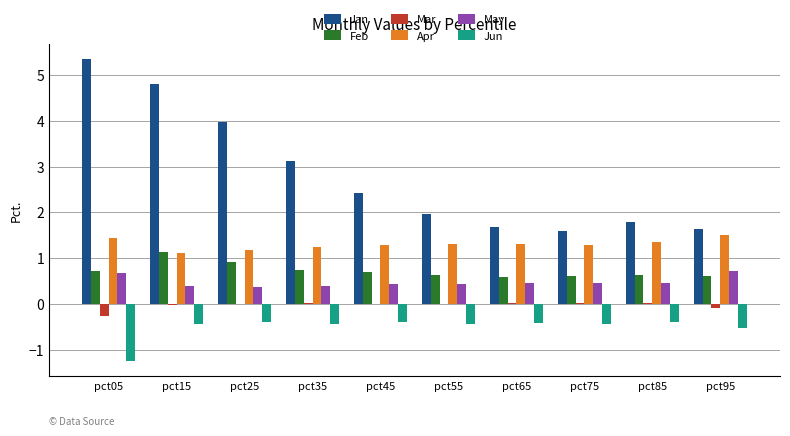

The value of Jan at pct85 is 1.8. True or false?

True